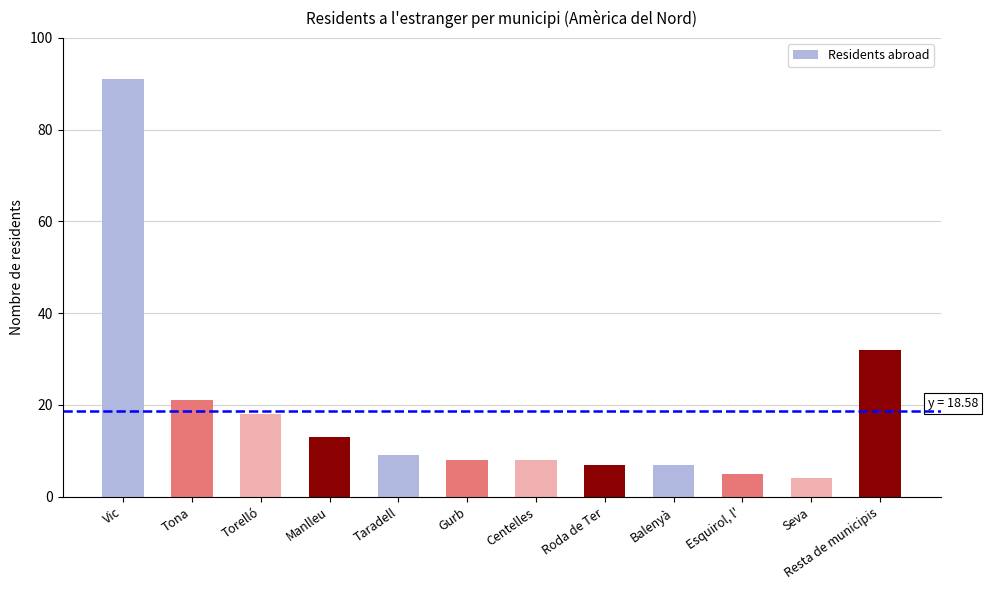

What is the value of the 8th bar from the left?

7